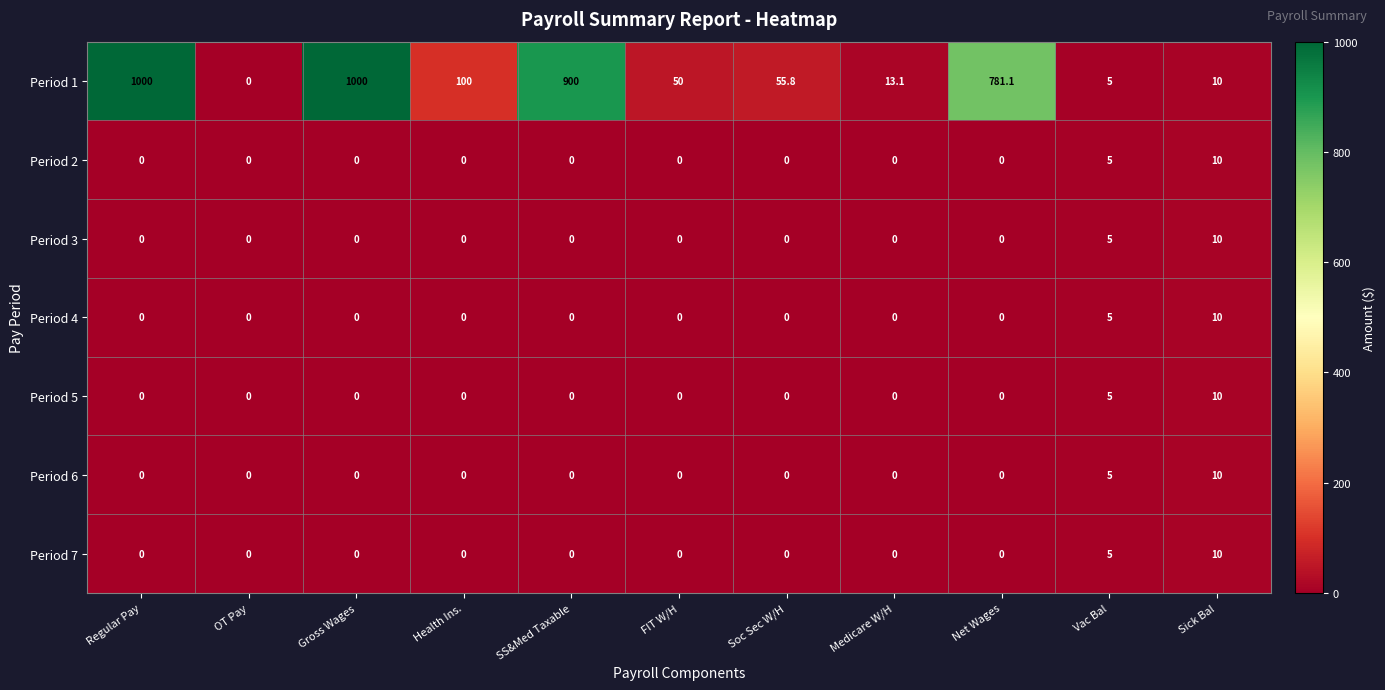

What is the difference between the maximum and minimum values in the Period 5 series?

10.0